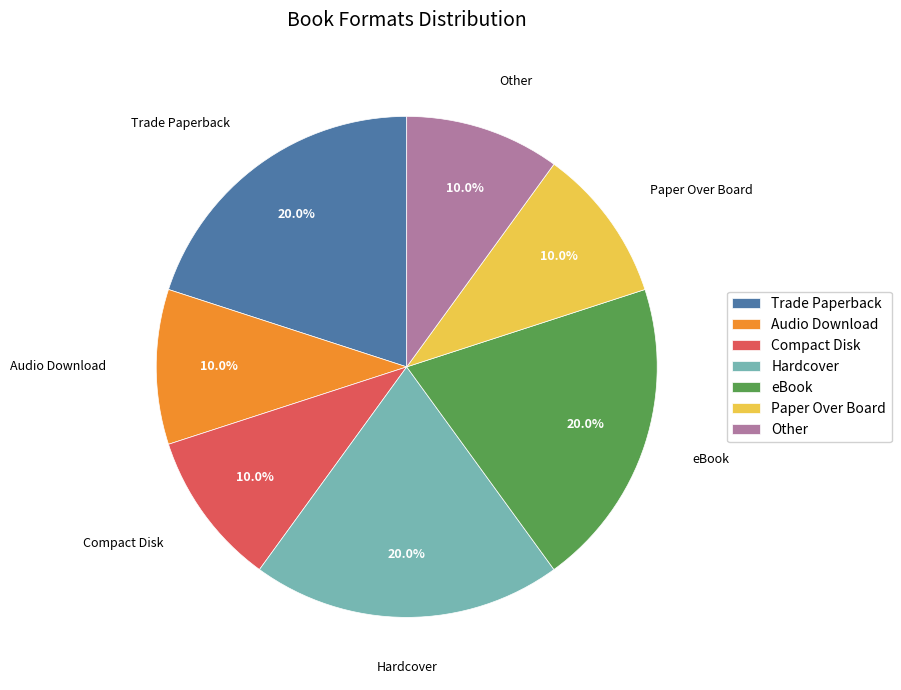

The Other slice represents 24% of the pie. True or false?

False